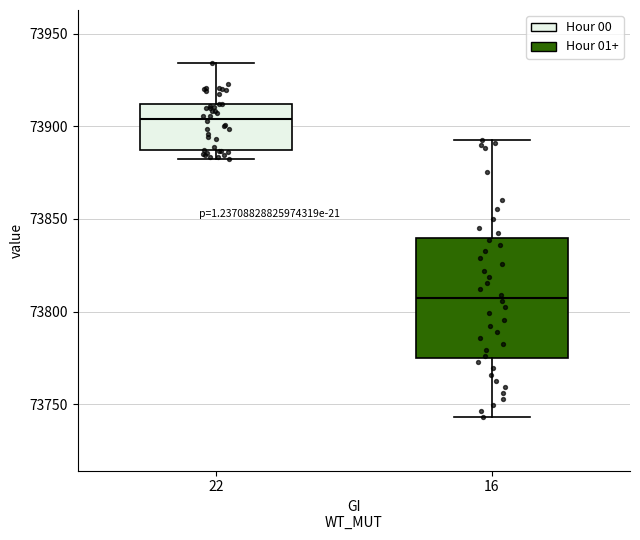

Reading left to right, transcribe this box plot: for each box, give where its median line is, the range the box spans, and where its two whiskers end, as read against the y-axis. The values are not printed on the chart, so give them approximately, as read against the axis.

22: median 73905, box 73885 to 73910, whiskers 73880 to 73935
16: median 73805, box 73775 to 73840, whiskers 73745 to 73895